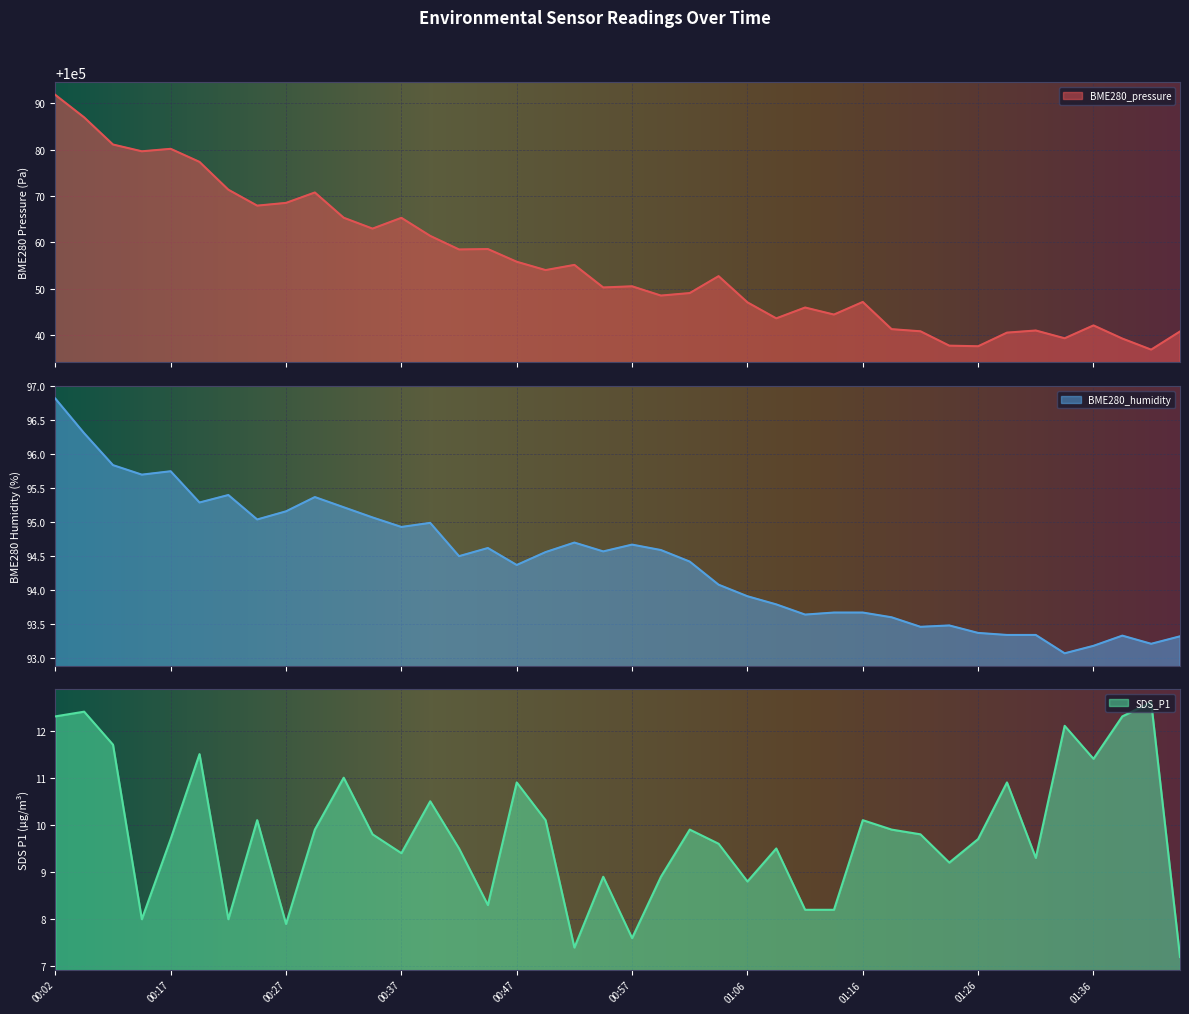

The value of BME280_pressure at 00:10 is 100086.9. True or false?

True